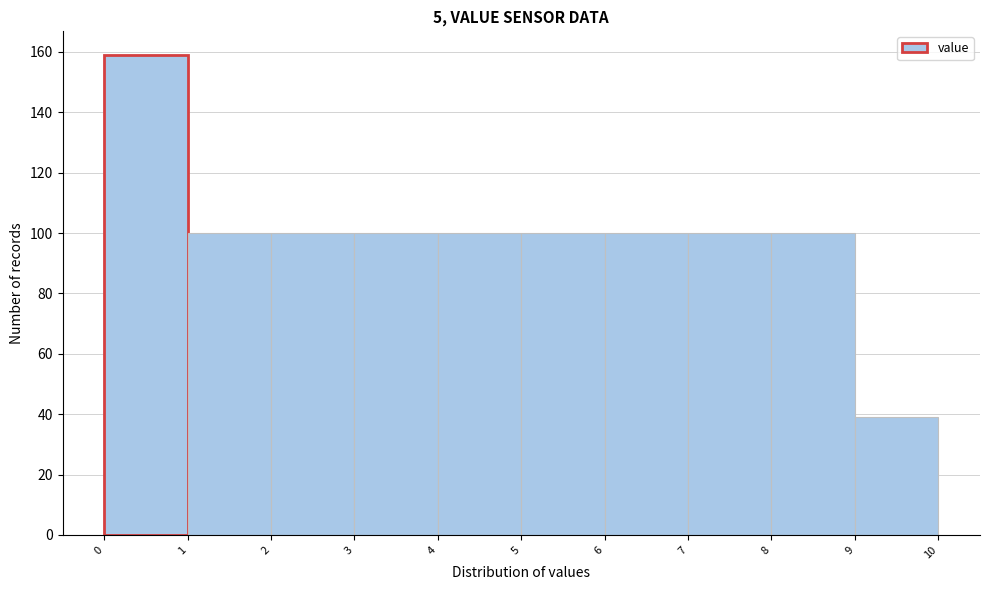

Reading left to right, list every bar in this chart as the range it spans on the x-axis followed by its height. The values are not printed on the chart, so give them approximately, as read against the axis.

0 to 1: 160
1 to 2: 100
2 to 3: 100
3 to 4: 100
4 to 5: 100
5 to 6: 100
6 to 7: 100
7 to 8: 100
8 to 9: 100
9 to 10: 40